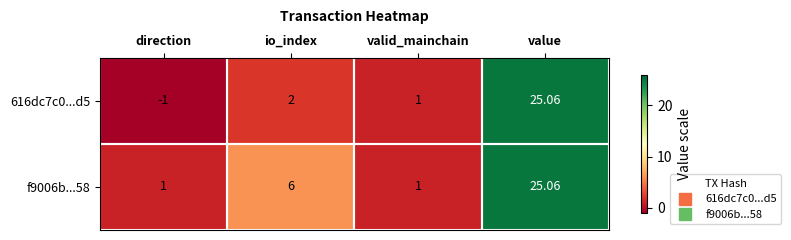

Which series has the largest total across all categories?

f9006b...58